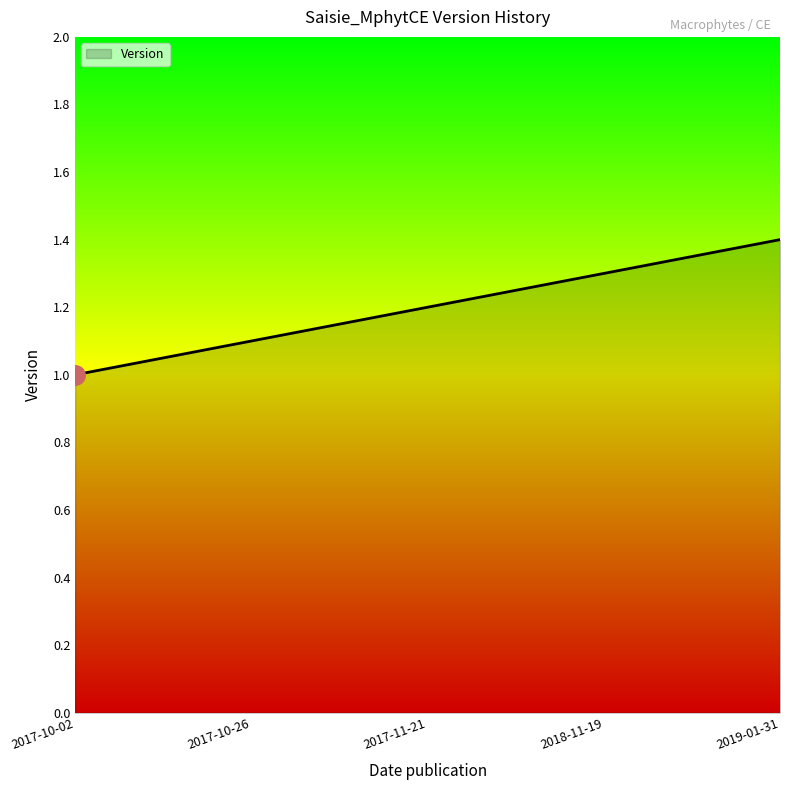

What is the ratio of the value at 2017-10-26 to the value at 2019-01-31?

0.8